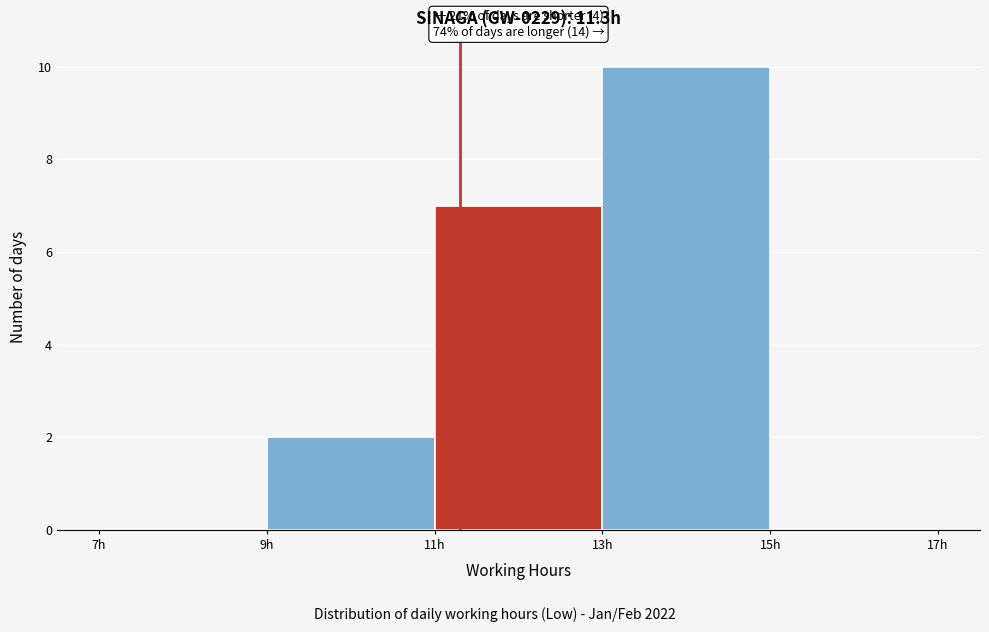

Over which range of the x-axis is the bar tallest?

13 to 15